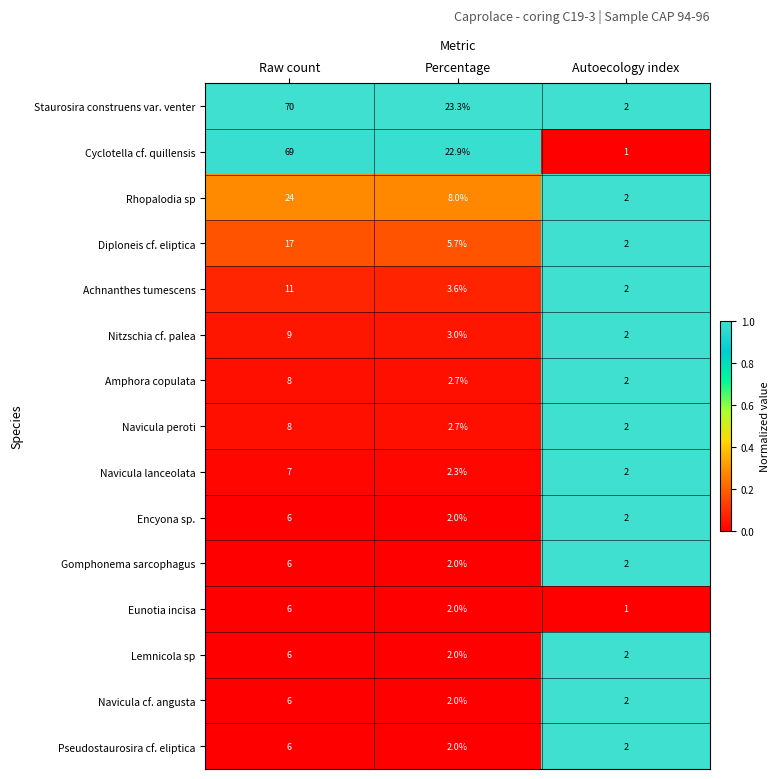

What is the total value across all series at Percentage?

86.2